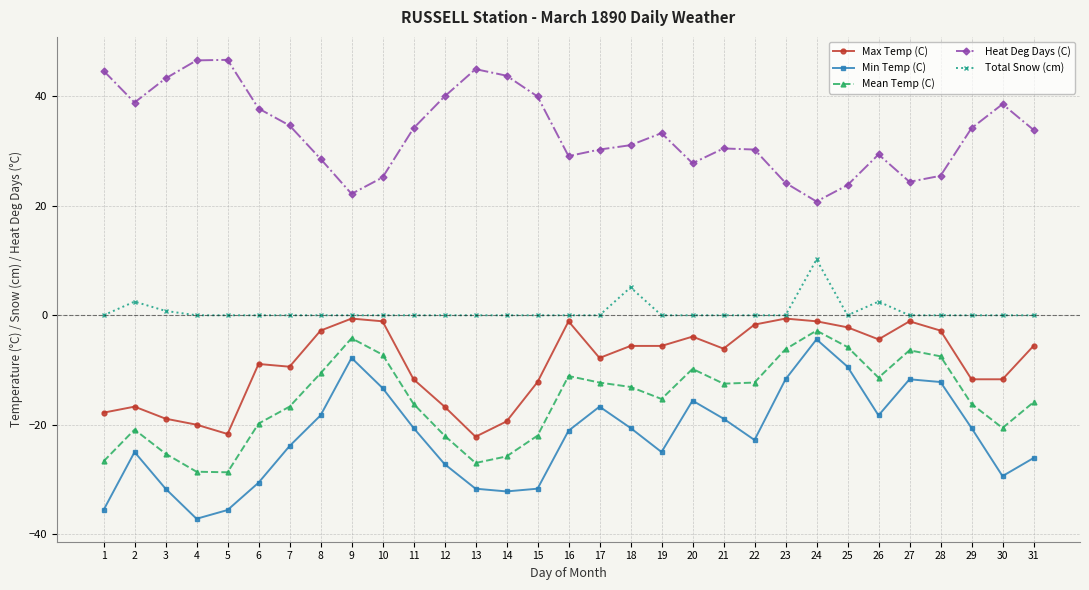

At 31, list the series in order from largest to smallest.

Heat Deg Days (C), Total Snow (cm), Max Temp (C), Mean Temp (C), Min Temp (C)